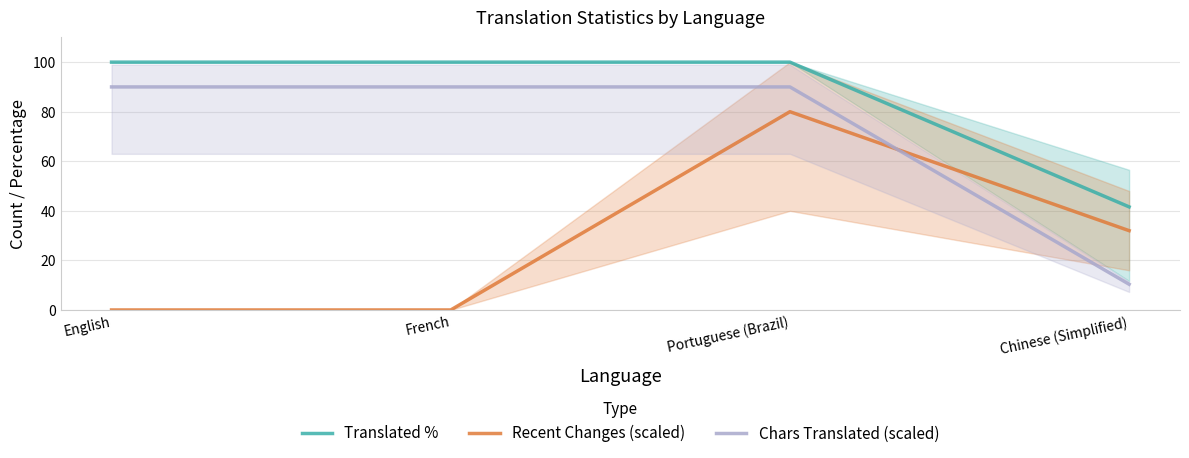

The Recent Changes (scaled) series shows 80.0 at Portuguese (Brazil). True or false?

True